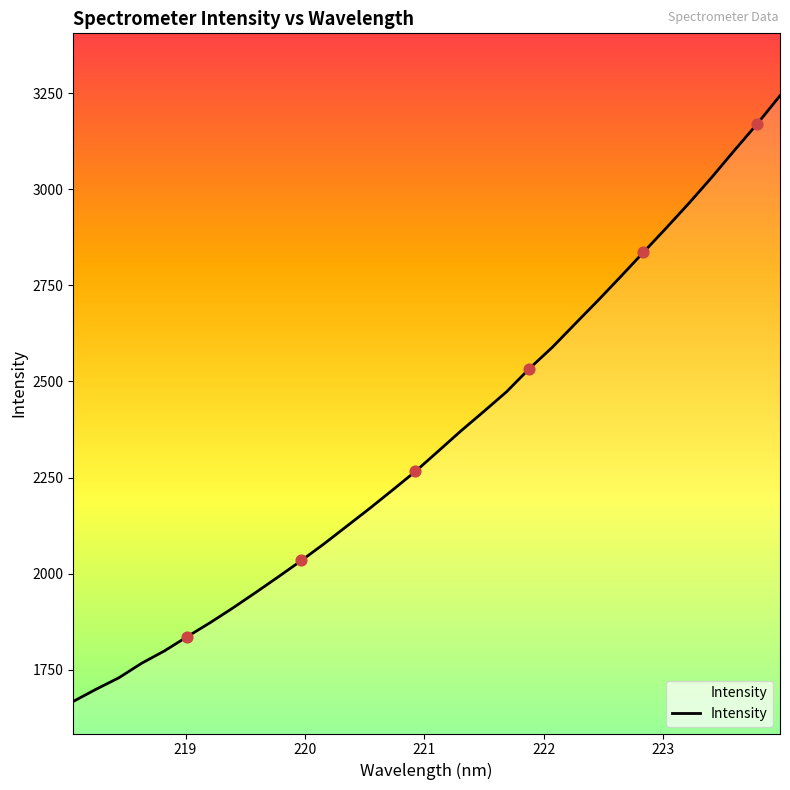

What is the smallest value displayed?

1668.0